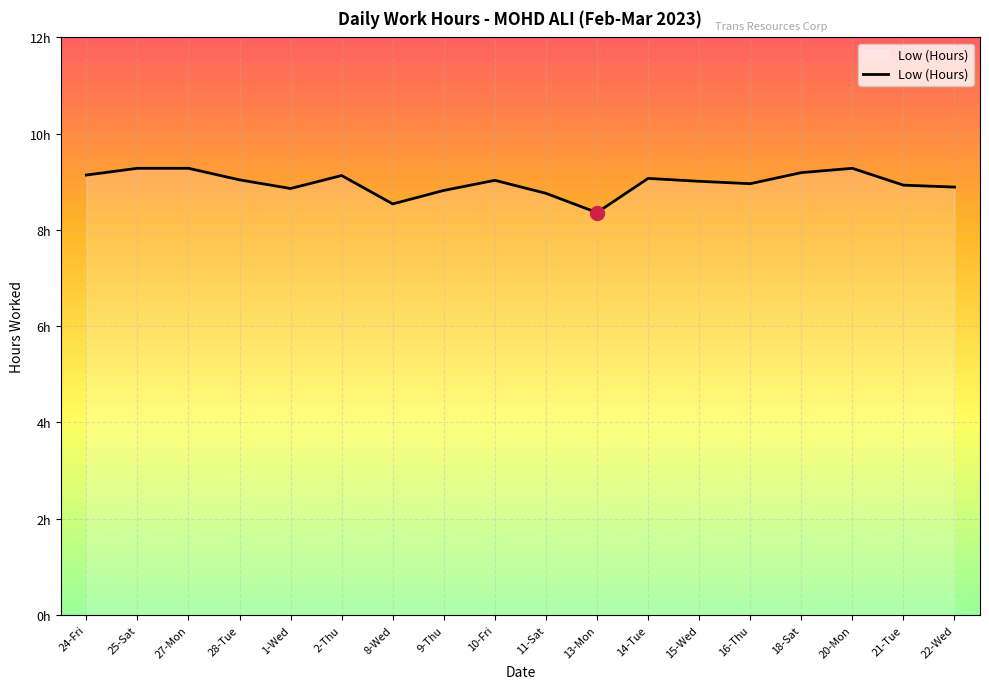

Is this an area chart (filled region under the line)?

No